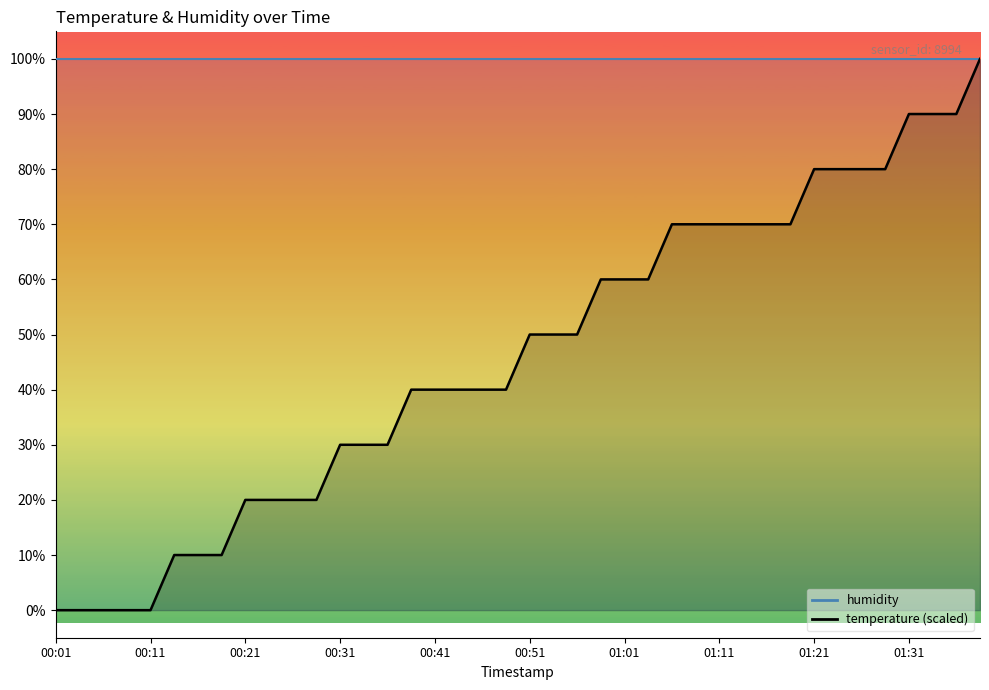

Reading left to right, extract all data points from this chart.

00:01=0.0	00:03=0.0	00:06=0.0	00:09=0.0	00:11=0.0	00:14=10.0	00:16=10.0	00:19=10.0	00:21=20.0	00:23=20.0	00:26=20.0	00:28=20.0	00:31=30.0	00:33=30.0	00:36=30.0	00:38=40.0	00:41=40.0	00:43=40.0	00:46=40.0	00:48=40.0	00:51=50.0	00:53=50.0	00:56=50.0	00:58=60.0	01:01=60.0	01:03=60.0	01:06=70.0	01:08=70.0	01:11=70.0	01:13=70.0	01:16=70.0	01:18=70.0	01:21=80.0	01:23=80.0	01:26=80.0	01:28=80.0	01:31=90.0	01:33=90.0	01:36=90.0	01:38=100.0